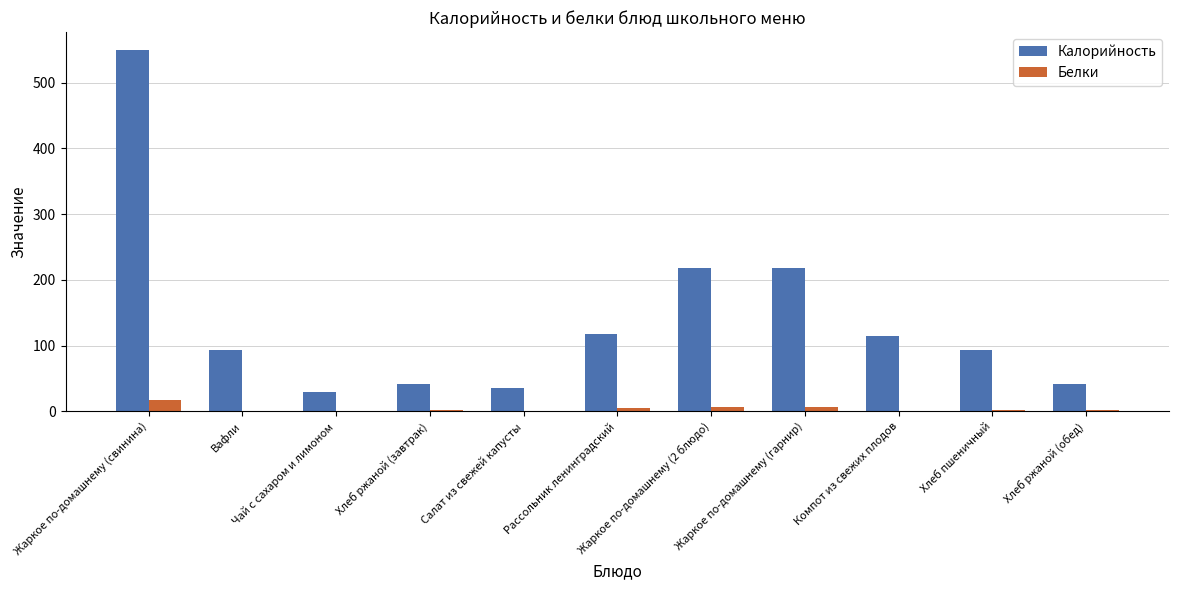

Is it true that Белки equals 17.7 at Жаркое по-домашнему (свинина)?

True